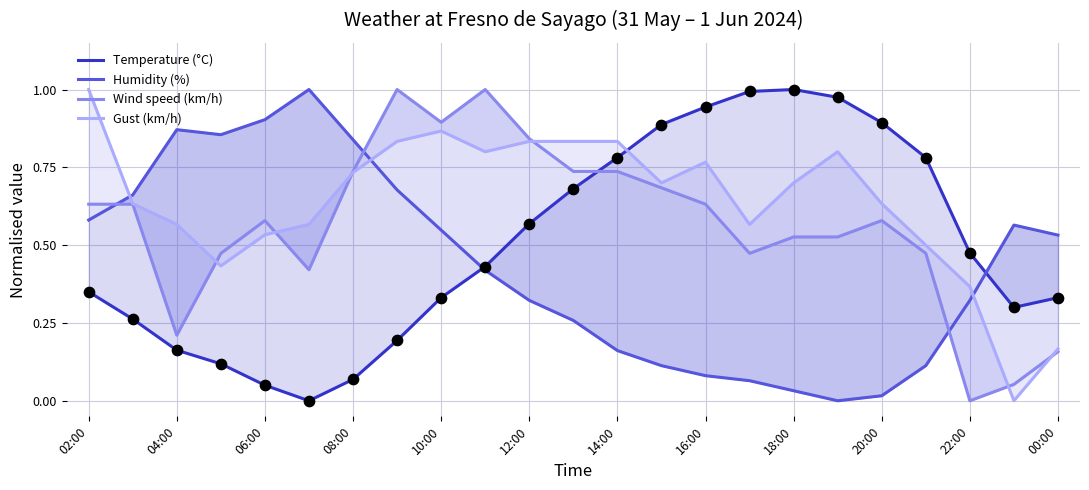

At how many categories does at least one series exceed 0?

23